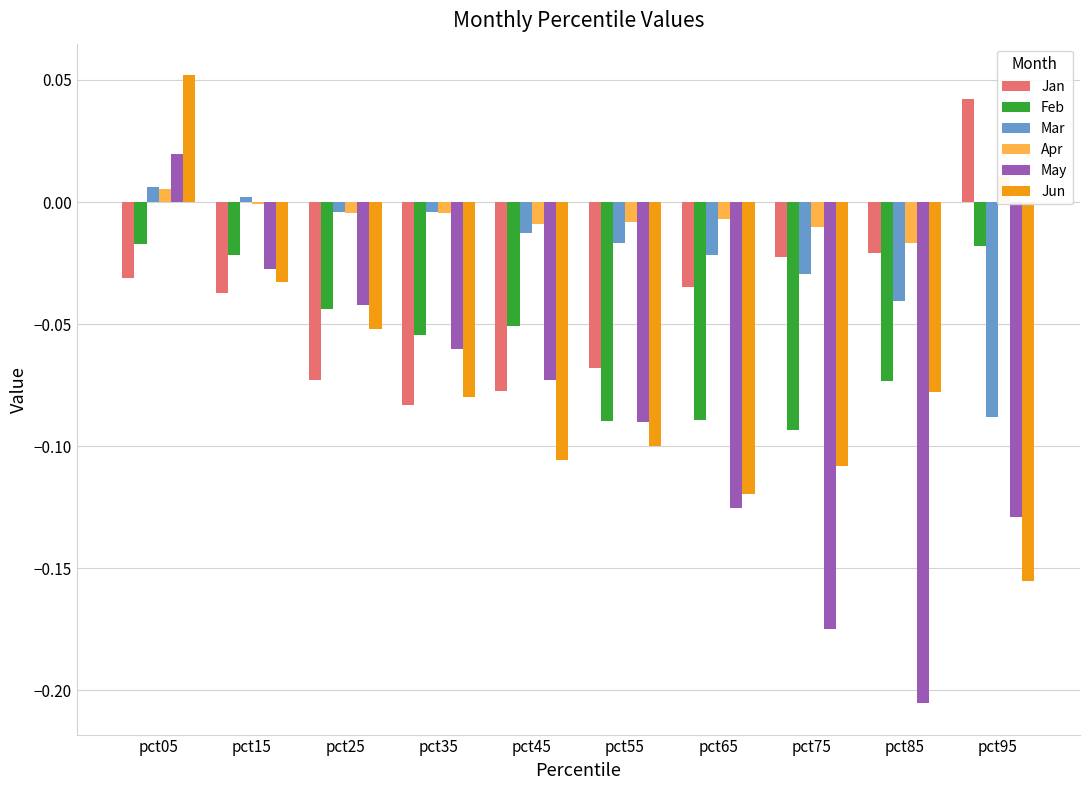

At which label is Mar closest to 0?

pct15